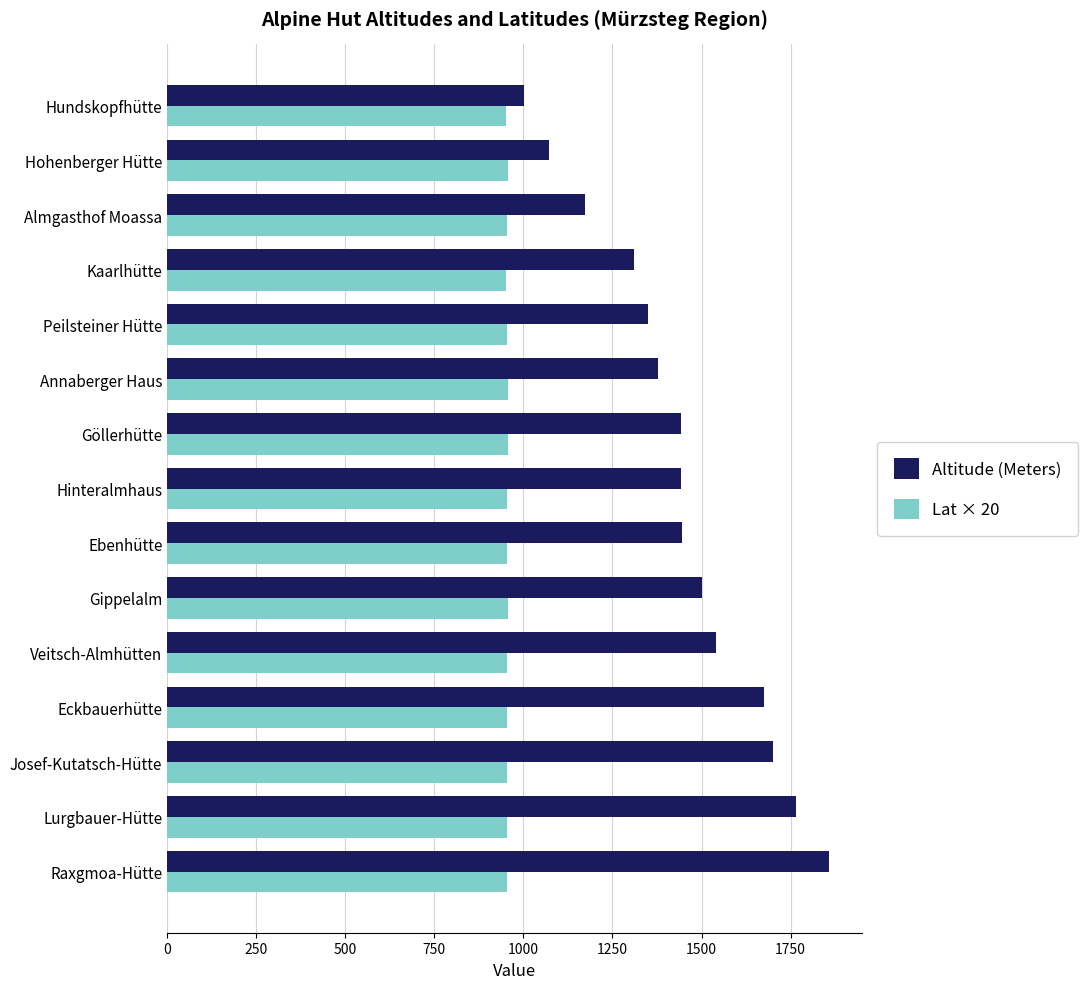

Between Raxgmoa-Hütte and Veitsch-Almhütten, which series saw the biggest shift?

Altitude (Meters)